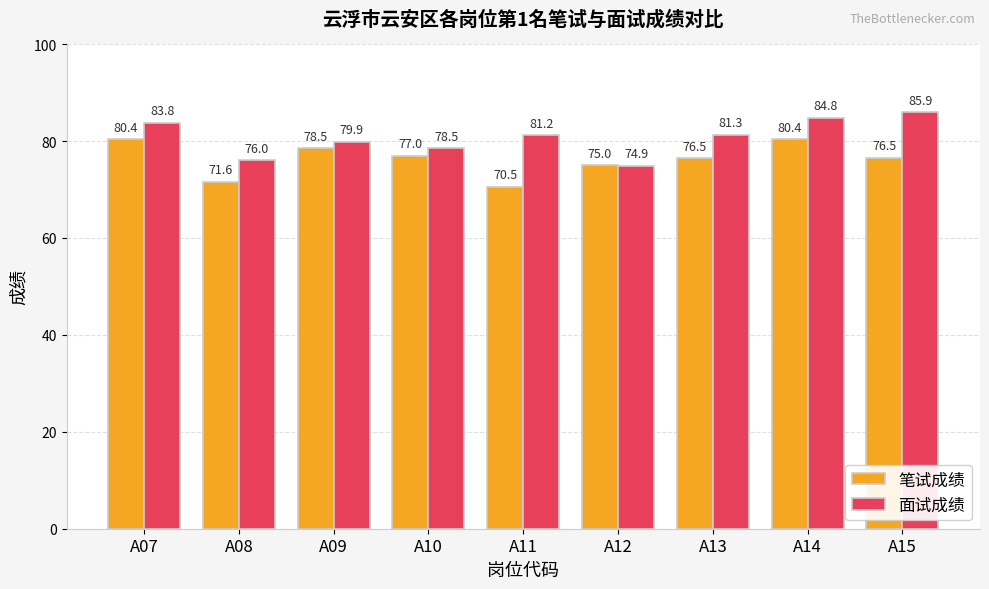

What is the greatest value displayed?

85.9